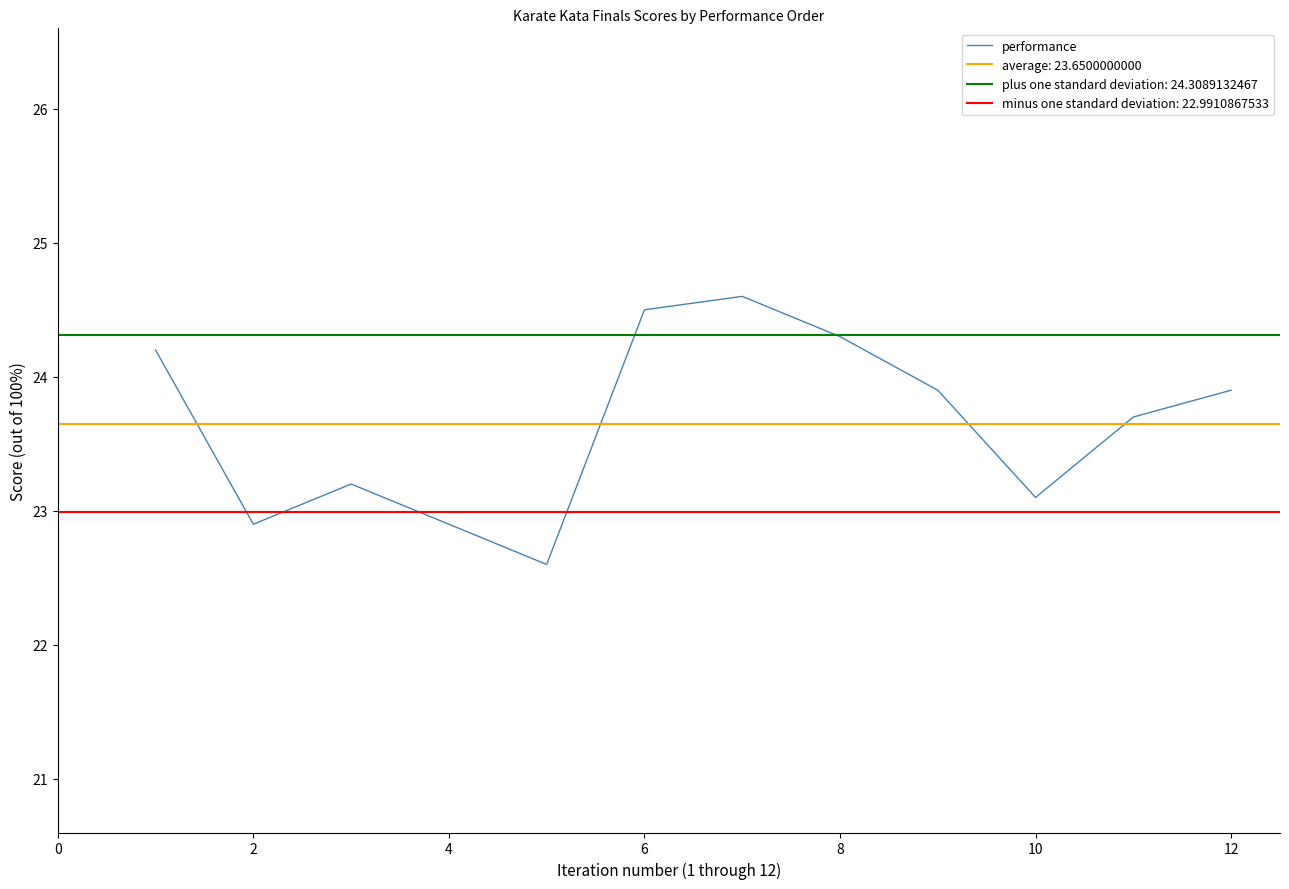

What is the minimum value for performance?

22.6